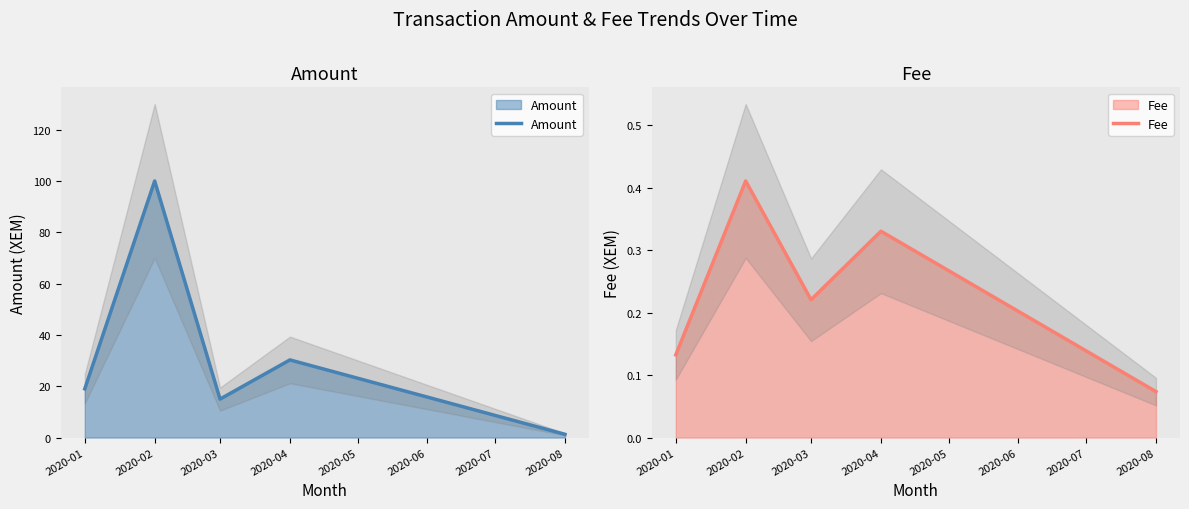

The value of Amount at 2020-08 is 0.8. True or false?

False